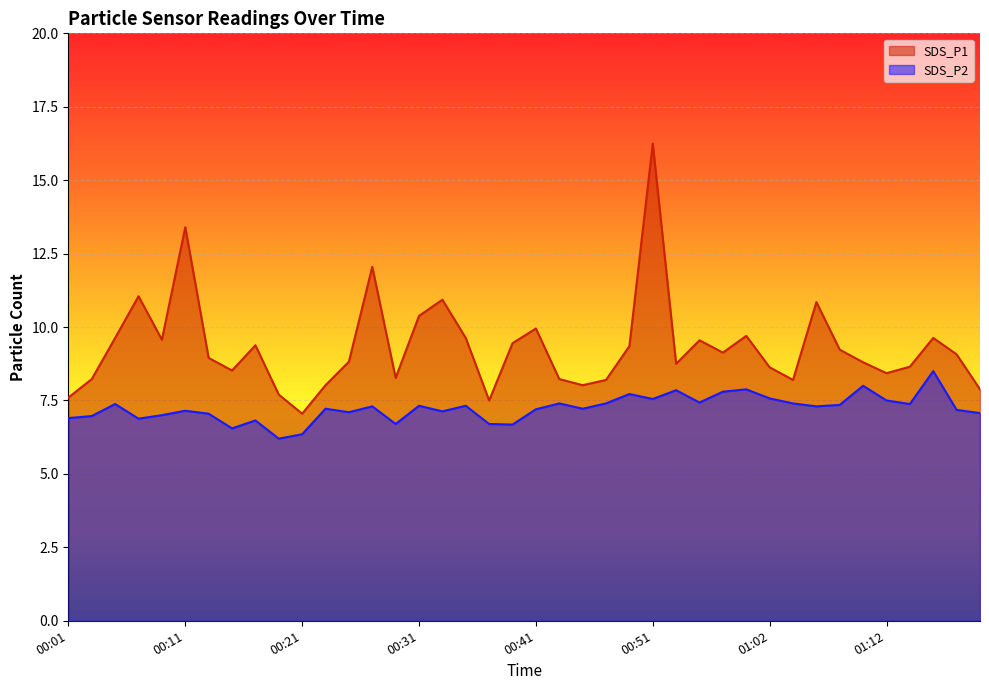

Rank the series at 01:08 from lowest to highest value.

SDS_P2, SDS_P1